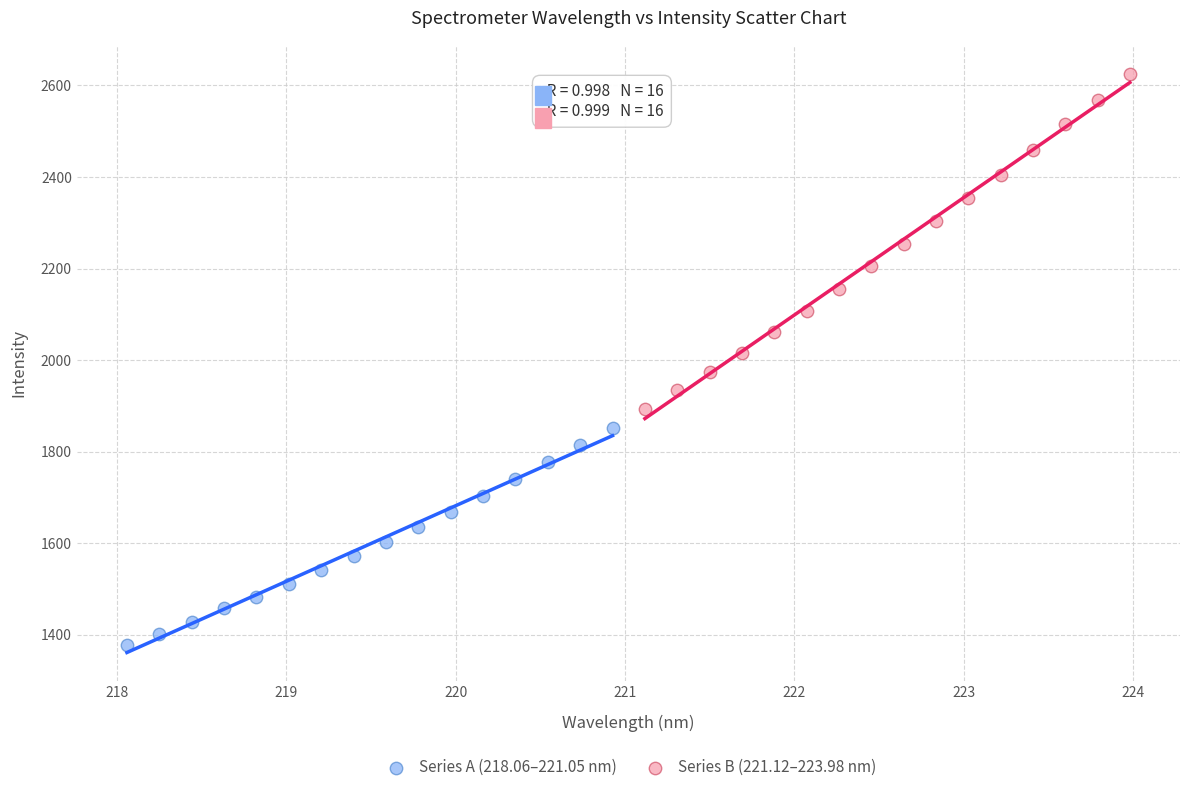

Which series reaches the minimum Y coordinate?

Series A (218.06–221.05 nm)